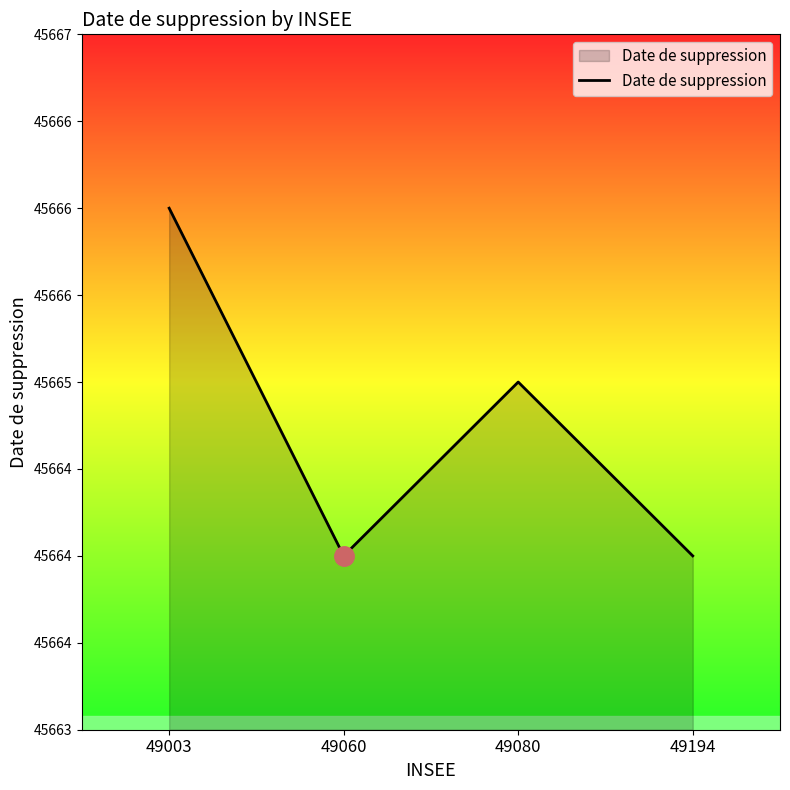

At which label is the value closest to 45665?

49080